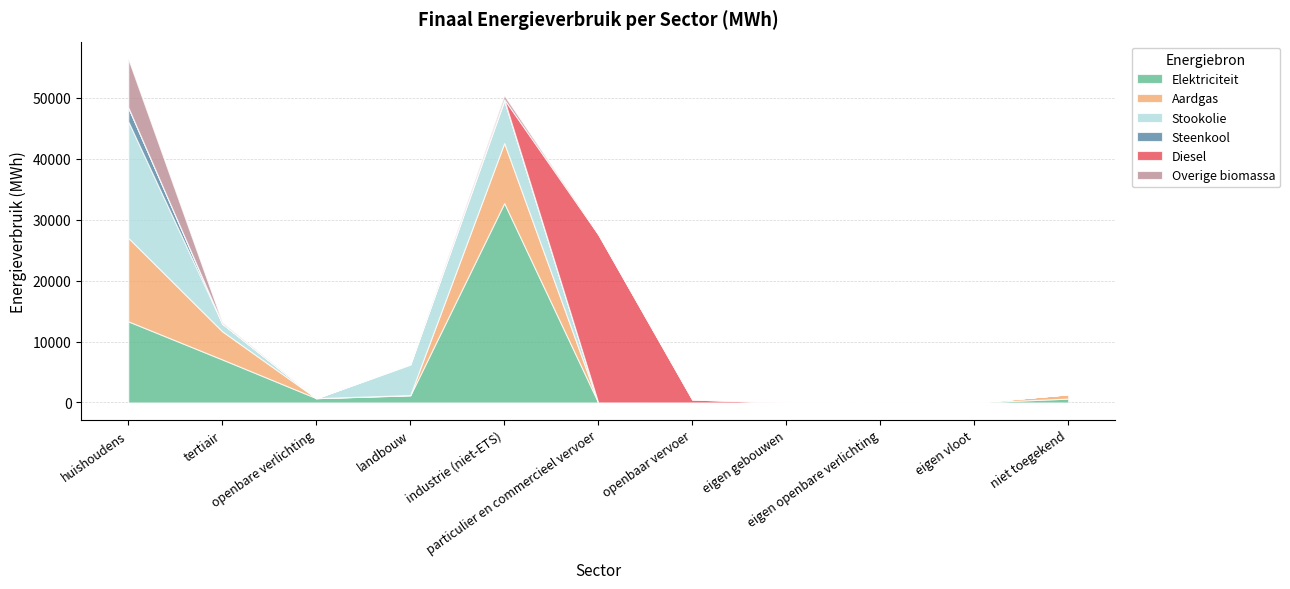

What is the spread (max minus min) of values at openbaar vervoer?

481.9